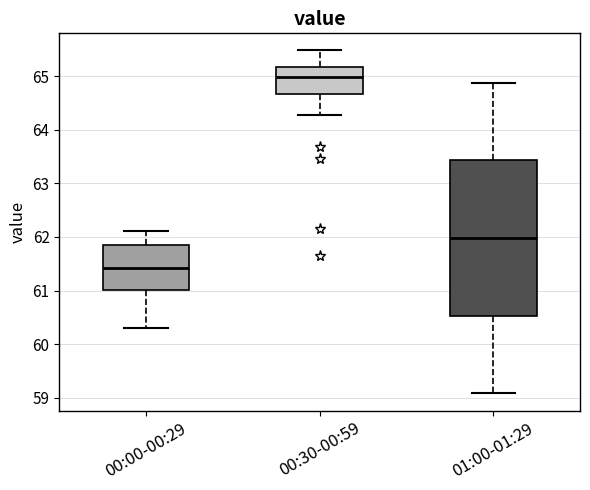

Comparing the boxes themselves (not the whiskers), which one is the tallest?

01:00-01:29